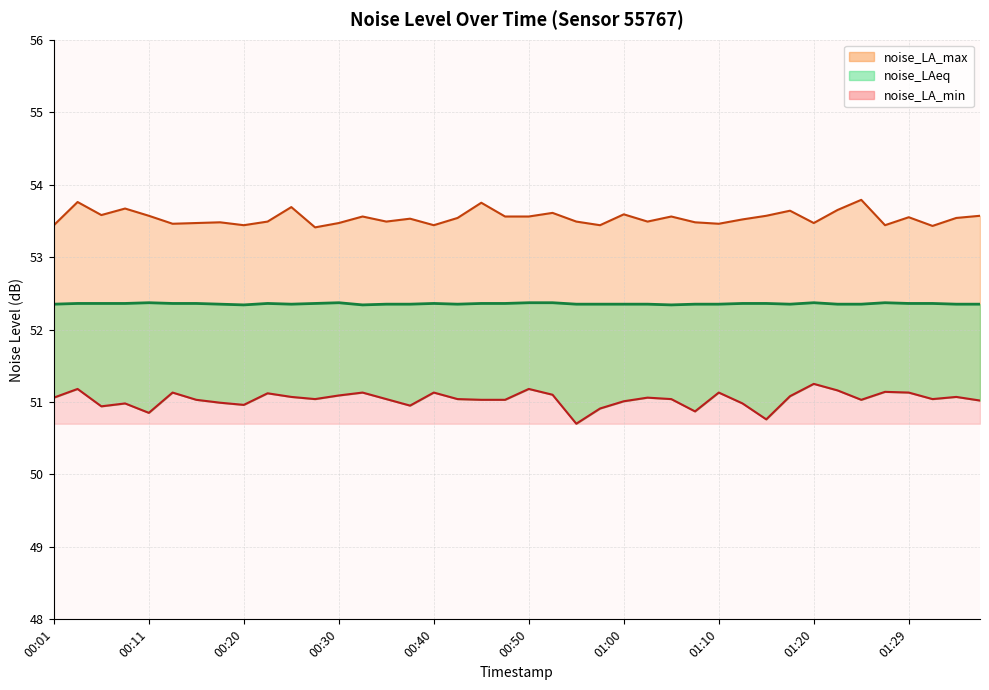

What is the greatest value displayed?

53.8